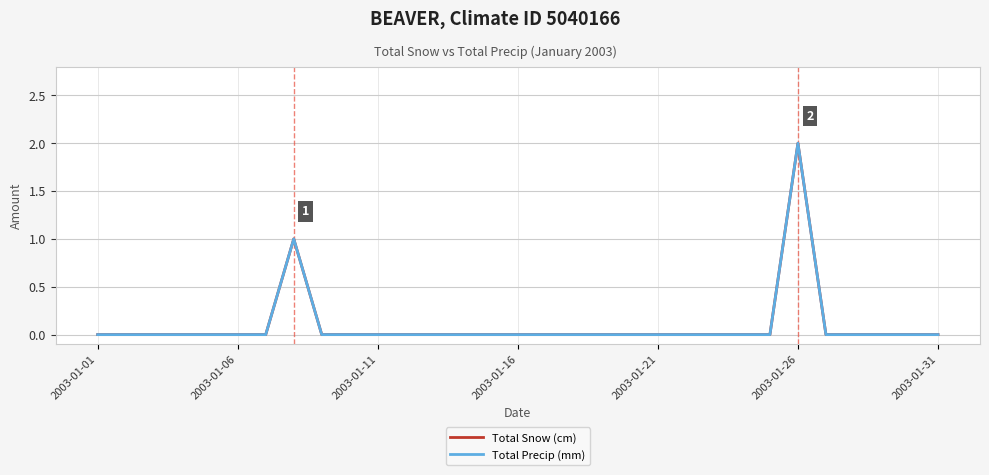

What is the difference between the maximum and minimum values in the Total Precip (mm) series?

2